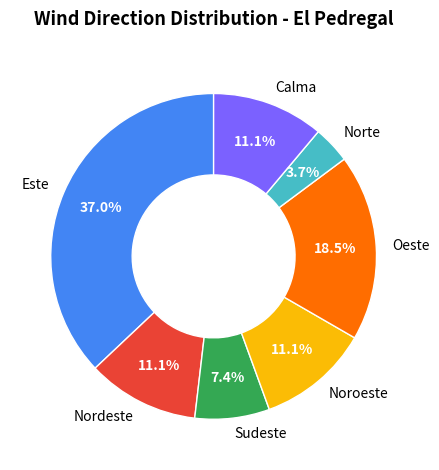

To the nearest percent, what is the difference between the largest and smallest slice percentages?

33%